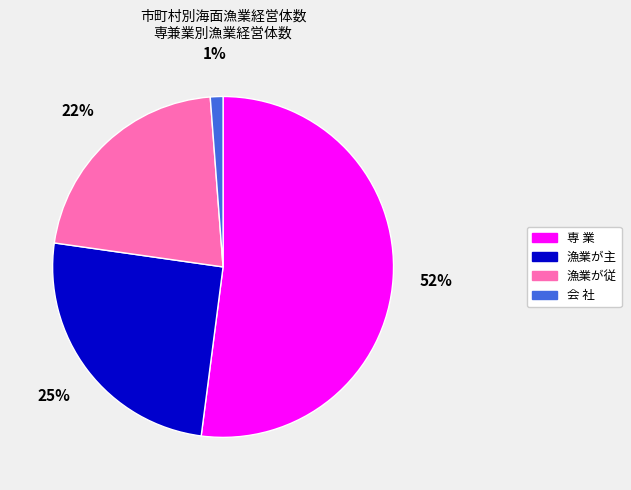

To the nearest percent, what is the difference between the largest and smallest slice percentages?

51%